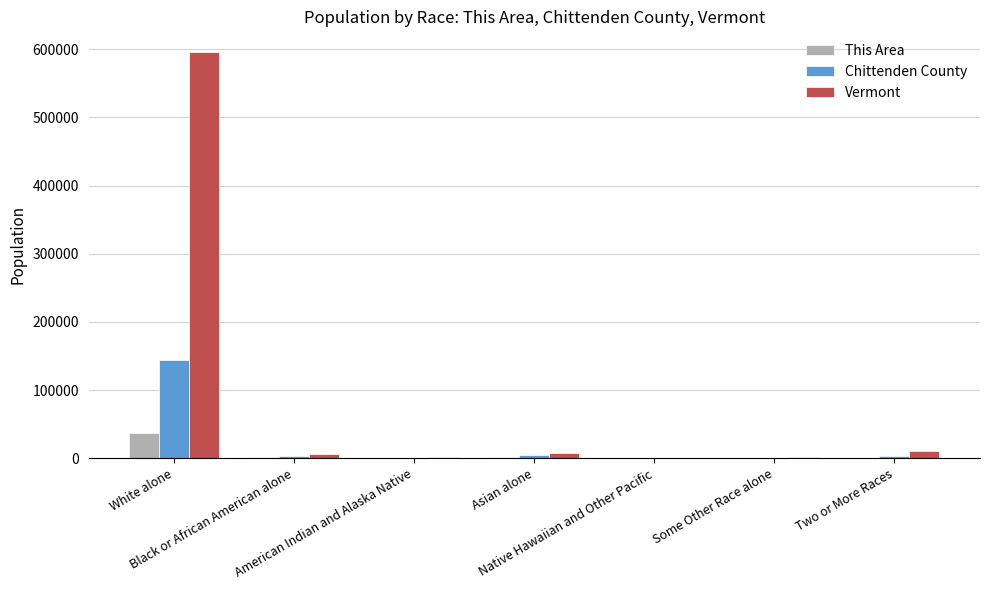

Which series has the largest total across all categories?

Vermont